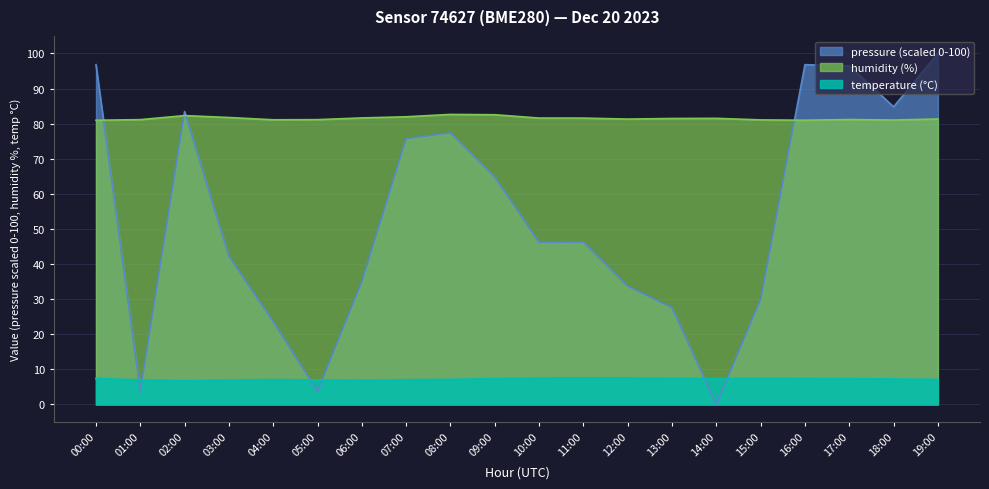

What is the label of the 5th point from the right?

15:00